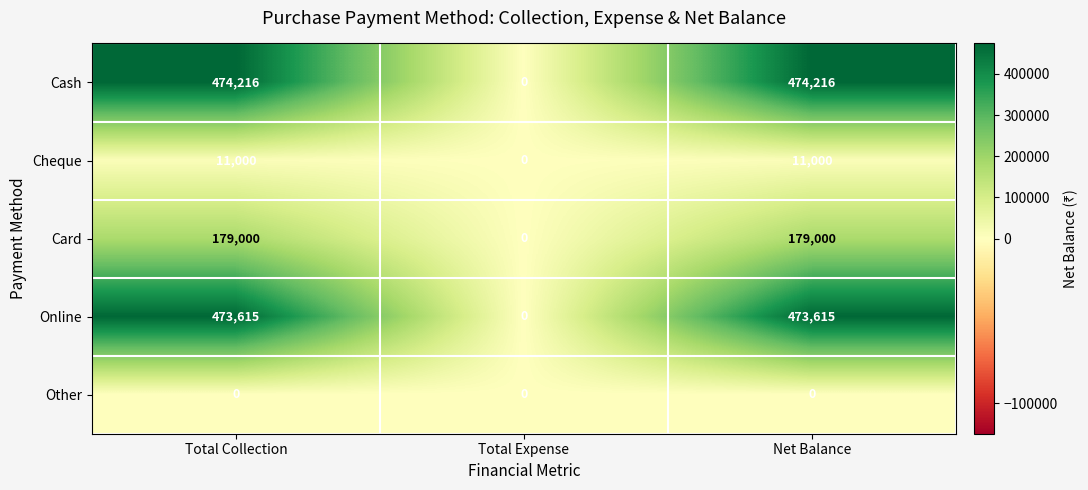

Reading left to right, extract all data points from this chart.

Cash: Total Collection=474216	Total Expense=0	Net Balance=474216
Cheque: Total Collection=11000	Total Expense=0	Net Balance=11000
Card: Total Collection=179000	Total Expense=0	Net Balance=179000
Online: Total Collection=473615	Total Expense=0	Net Balance=473615
Other: Total Collection=0	Total Expense=0	Net Balance=0